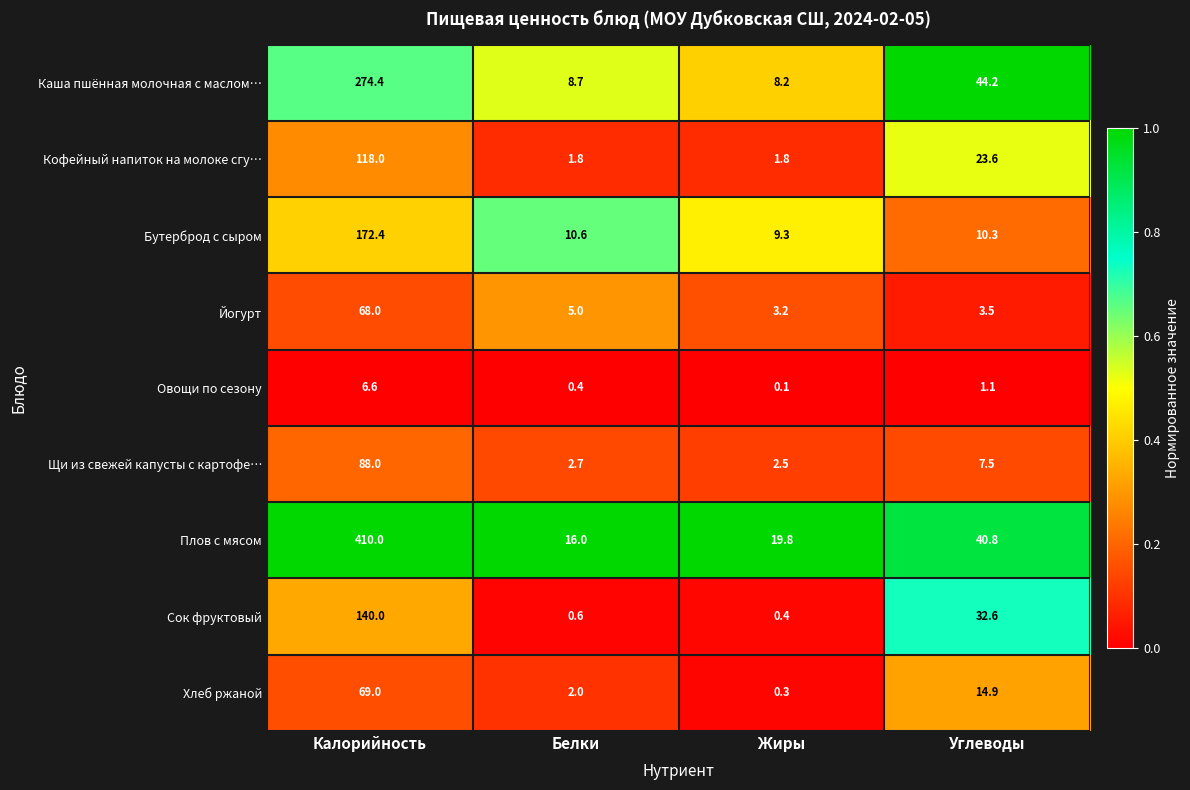

At how many categories does at least one series exceed 0?

4